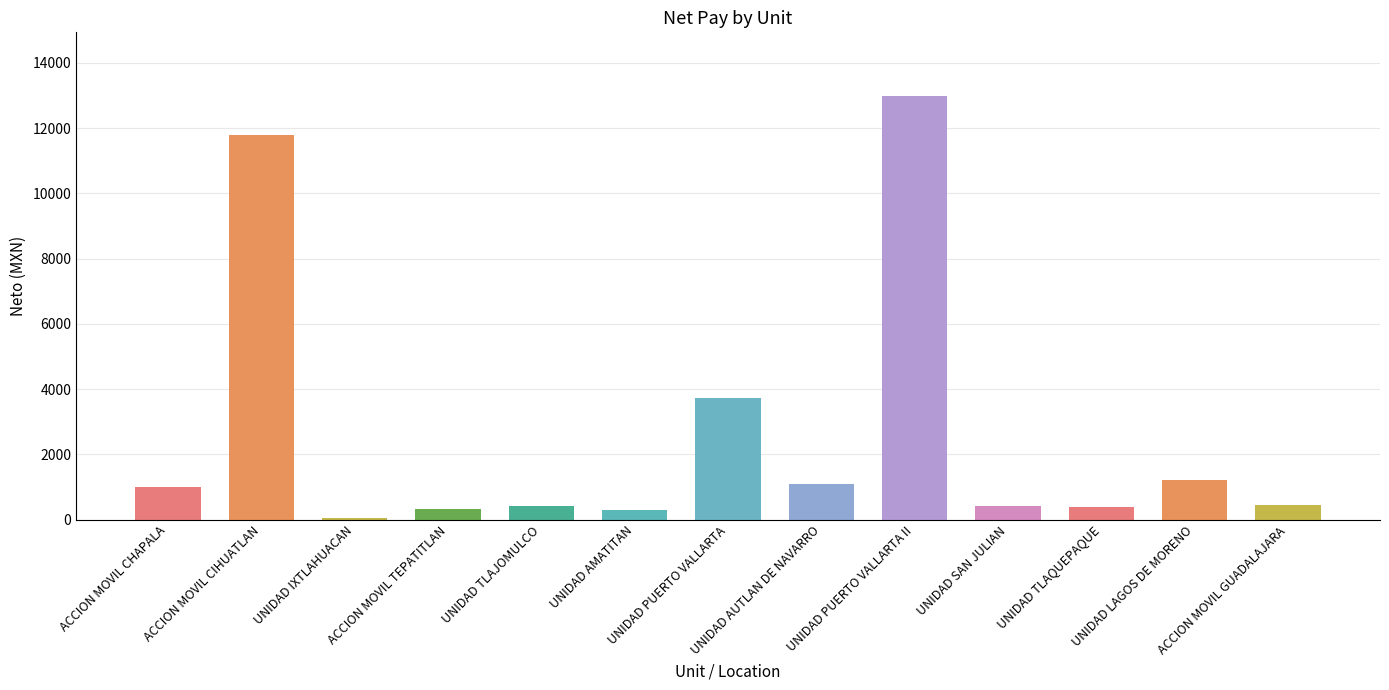

What is the label of the 5th bar from the left?

UNIDAD TLAJOMULCO